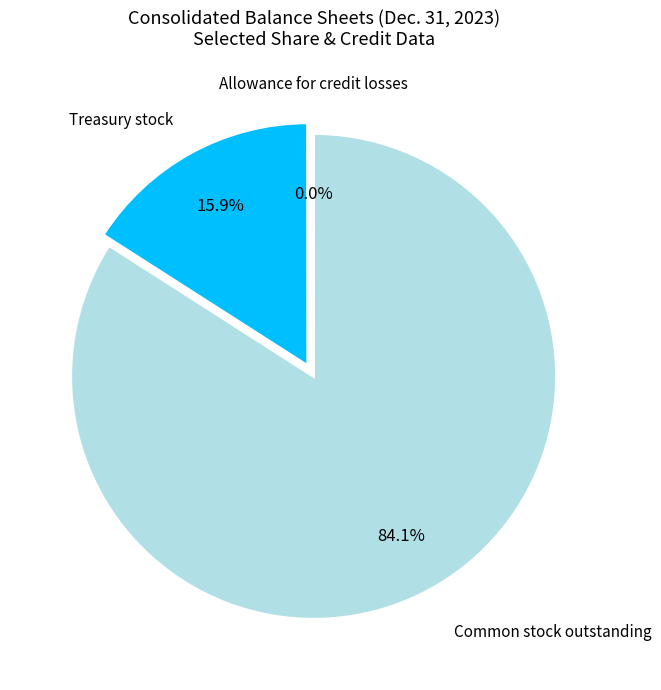

What percentage is NOT represented by Common stock outstanding?

15.9%